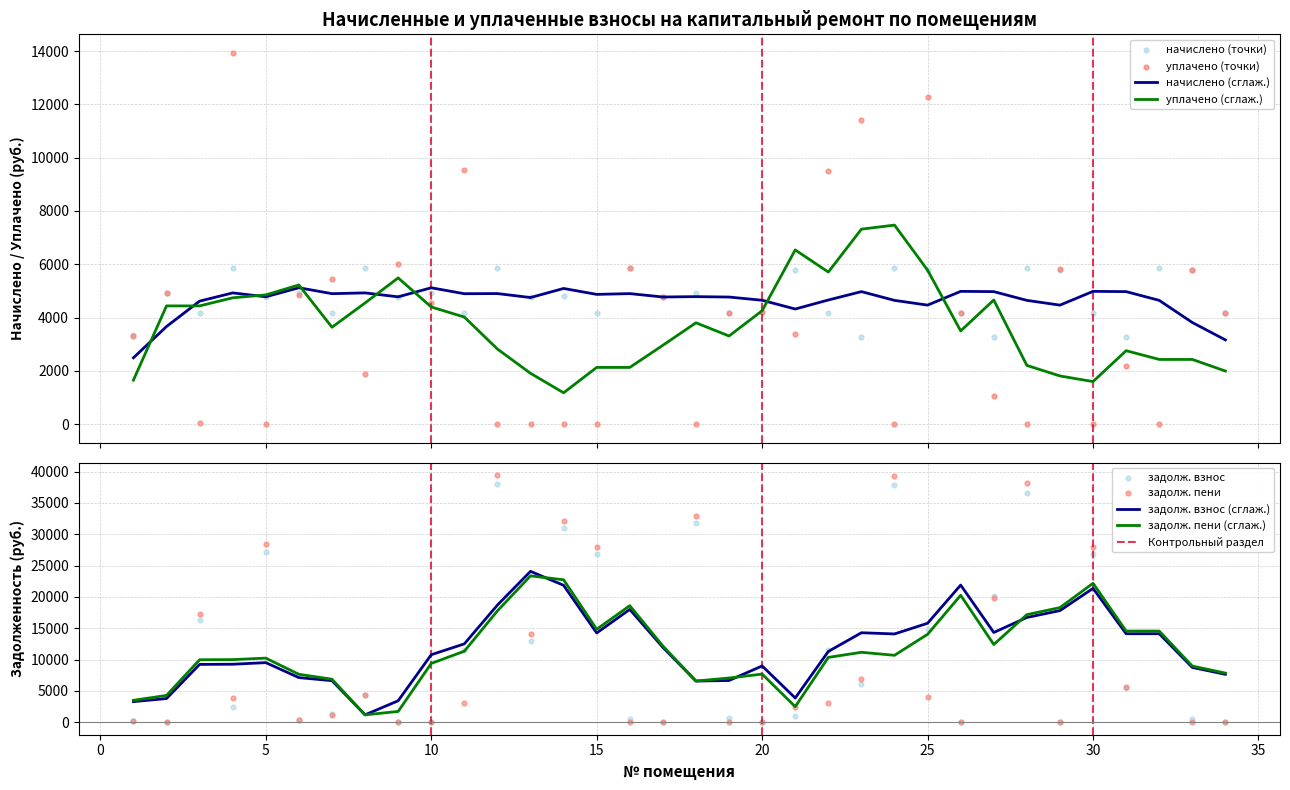

What is the total value across all series at 12?

83339.5